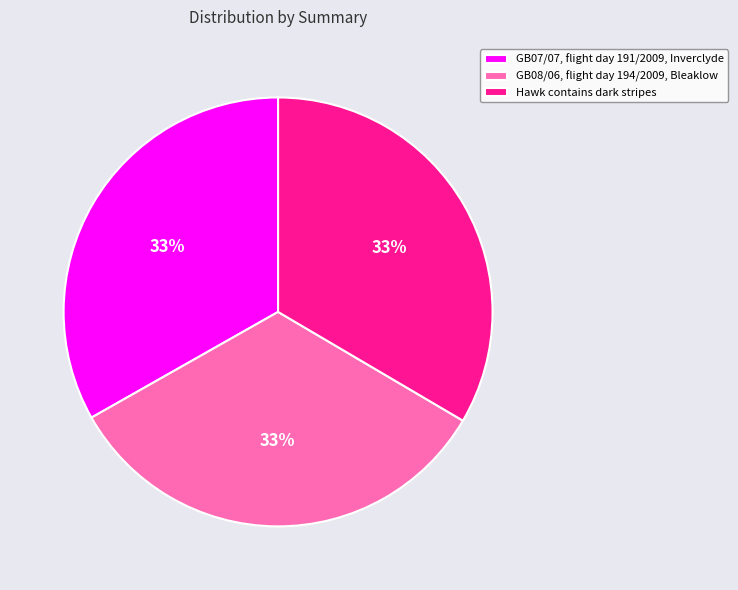

Count the number of slices in the pie.

3